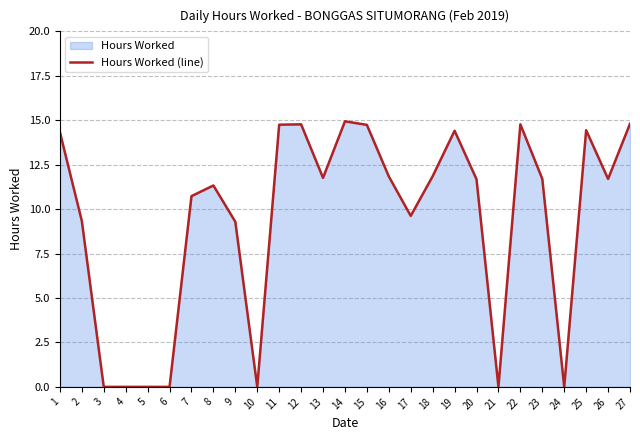

How many points are higher than both their immediate neighbors (excluding endpoints)?

6